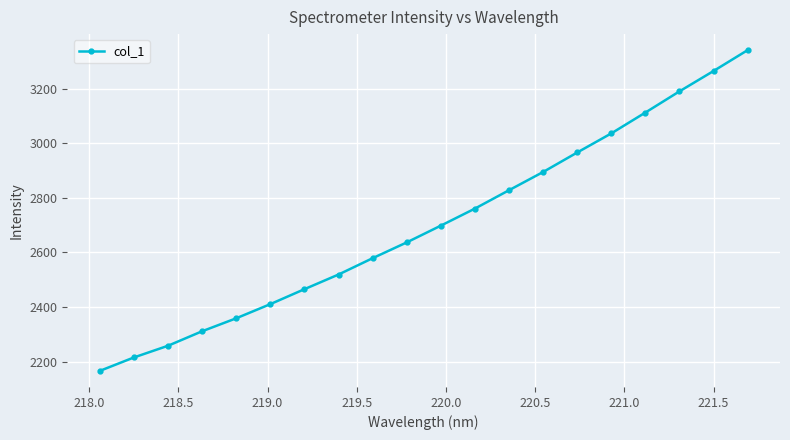

Is this an area chart (filled region under the line)?

No